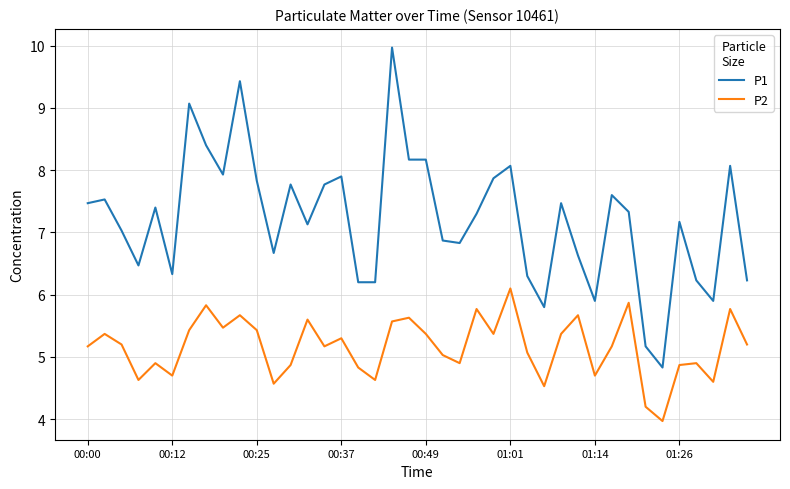

List the series in order of their peak value, lowest first.

P2, P1